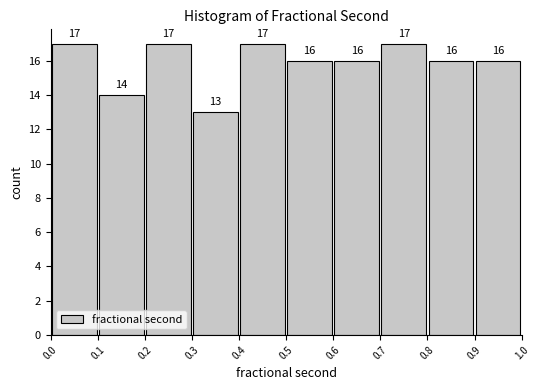

Reading left to right, list every bar in this chart as the range it spans on the x-axis followed by its height.

0.0 to 0.1: 17
0.1 to 0.2: 14
0.2 to 0.3: 17
0.3 to 0.4: 13
0.4 to 0.5: 17
0.5 to 0.6: 16
0.6 to 0.7: 16
0.7 to 0.8: 17
0.8 to 0.9: 16
0.9 to 1.0: 16